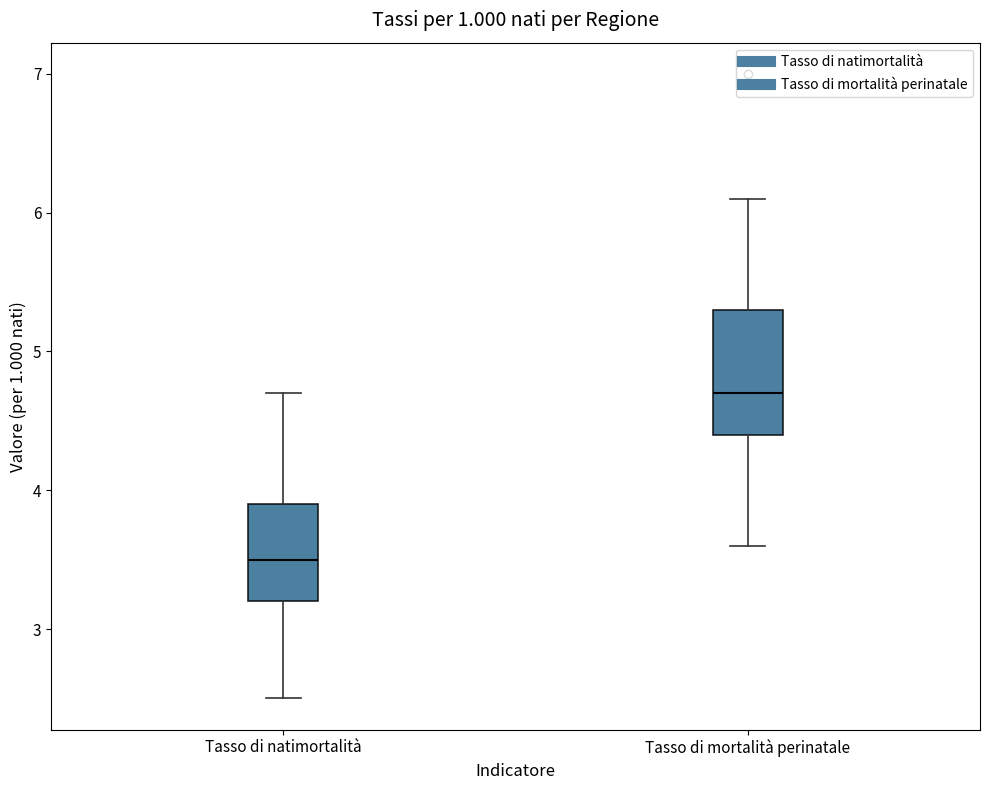

Which box has the highest median line?

Tasso di mortalità perinatale